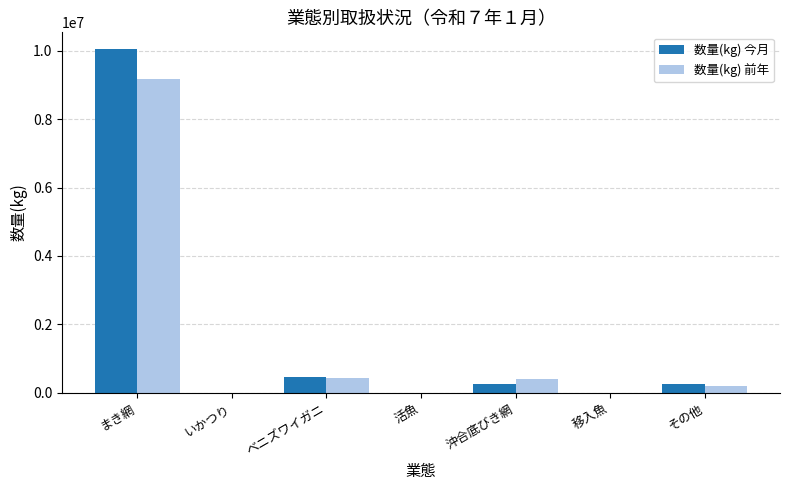

Which label corresponds to the largest value in the chart?

まき網